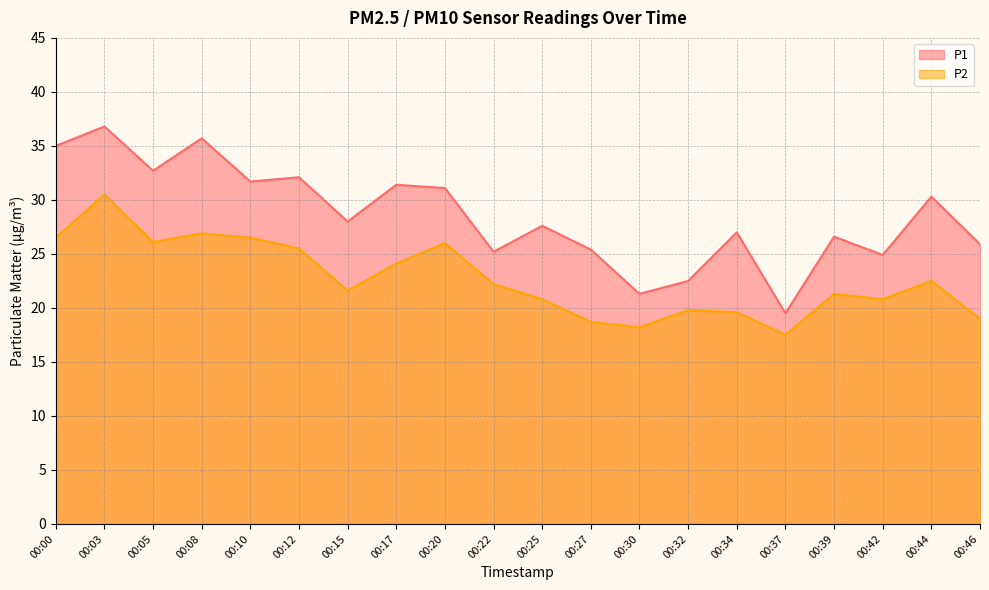

How many data points does each series have?

20